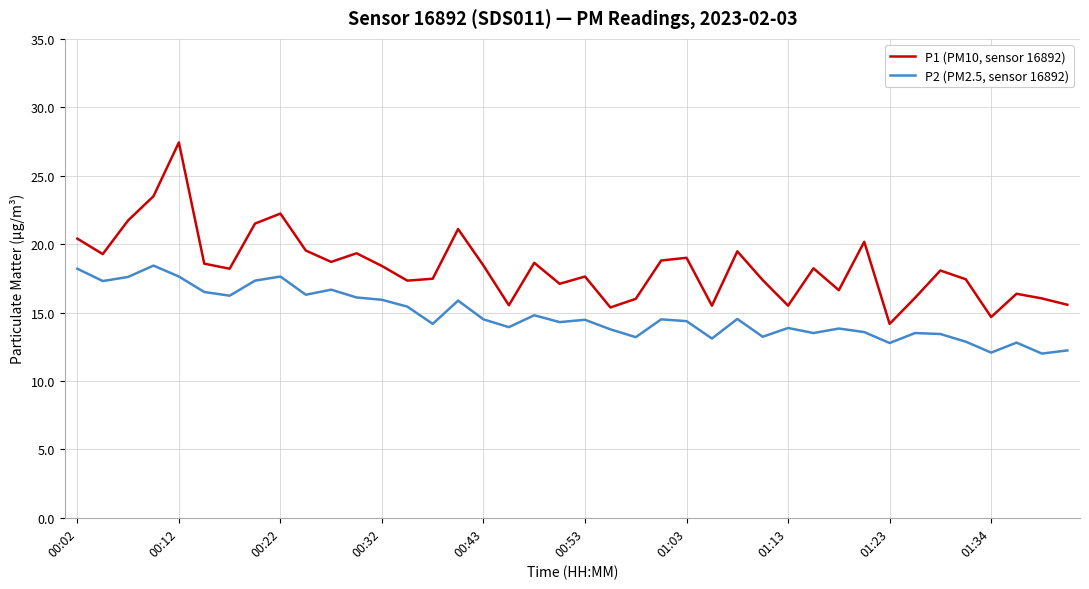

What is the highest value of the P2 (PM2.5, sensor 16892) series?

18.4